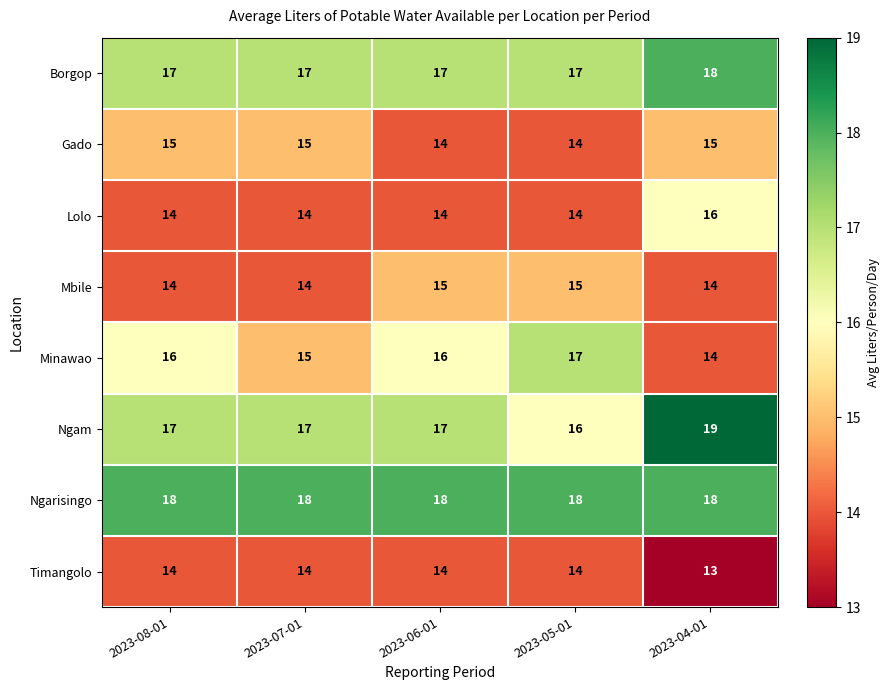

Count the Mbile values in the range 14 to 15.

5